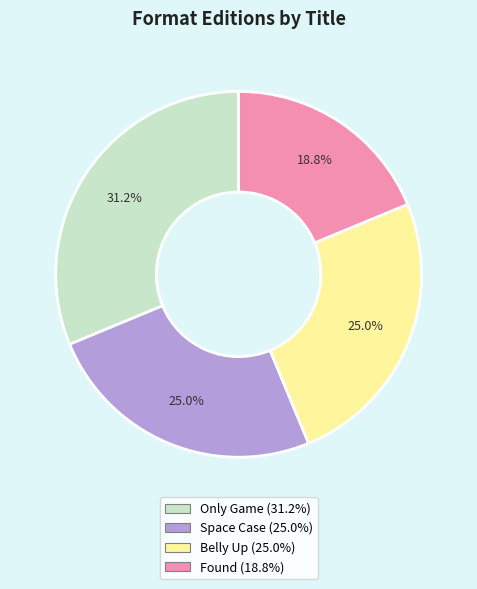

Is there any slice that represents more than half of the pie?

No